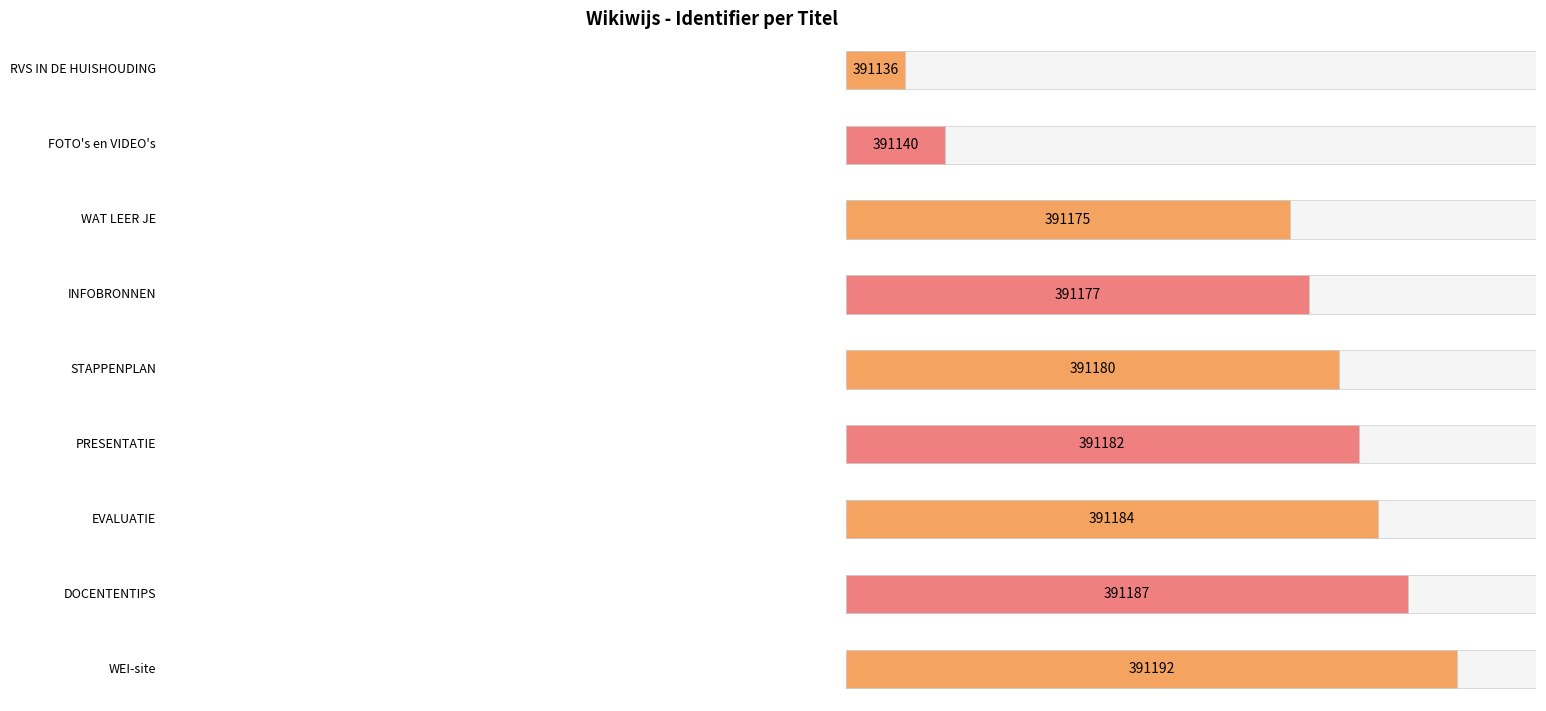

What is the label of the 2nd bar from the right?

DOCENTENTIPS